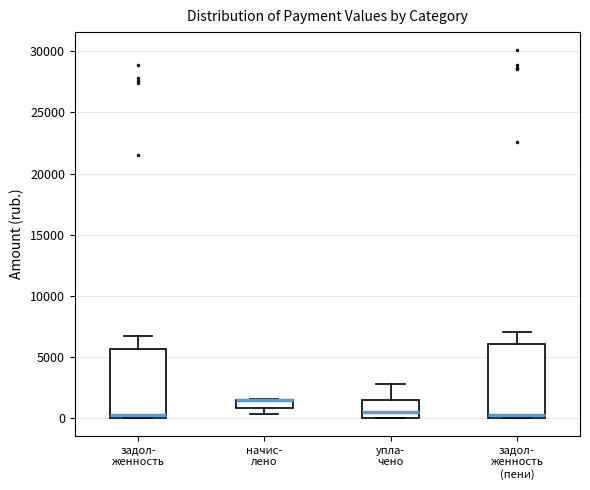

Where does the upper whisker of the box for задол- женность (пени) end on the y-axis? The values are not printed on the chart, so give them approximately, as read against the axis.

7000